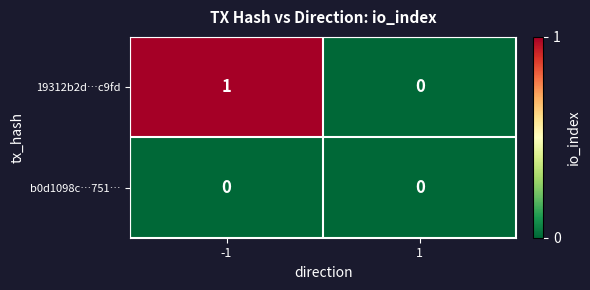

Which series has the largest total across all categories?

19312b2d…c9fd